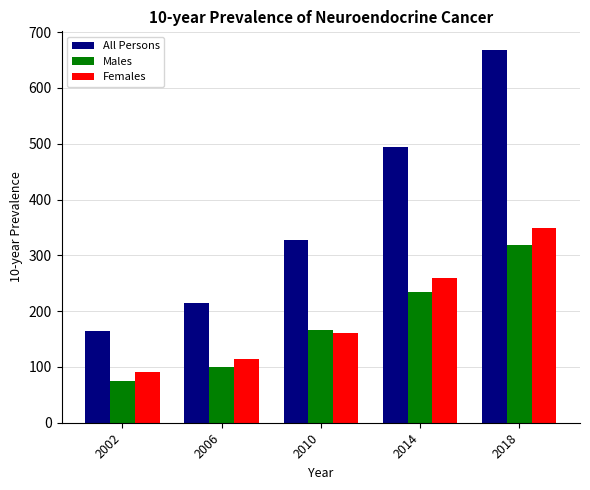

At how many categories does at least one series exceed 187?

4